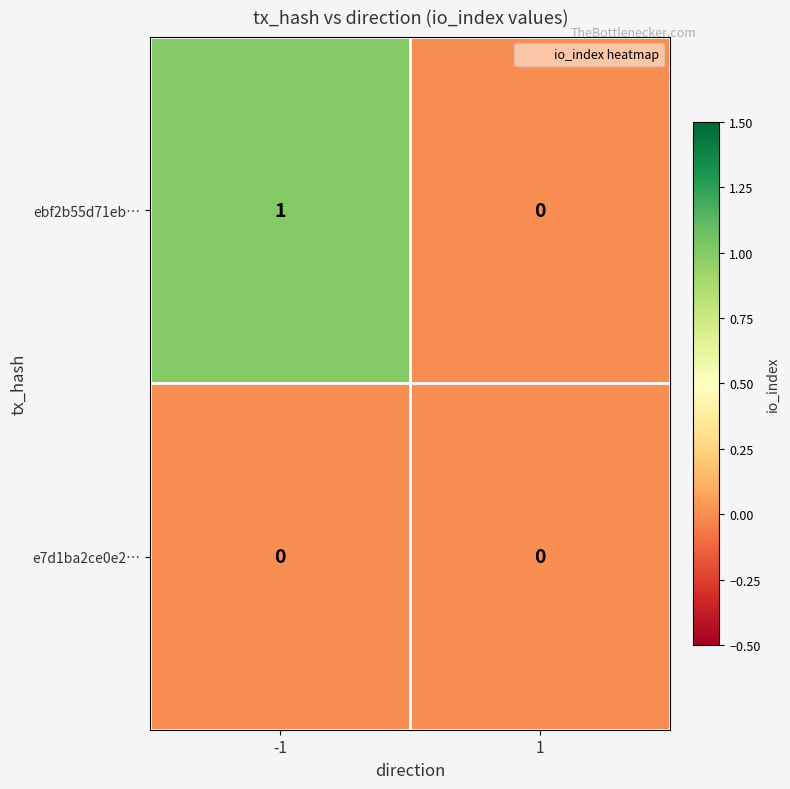

Reading left to right, transcribe all the data shown in this chart.

ebf2b55d71eb…: -1=1	1=0
e7d1ba2ce0e2…: -1=0	1=0